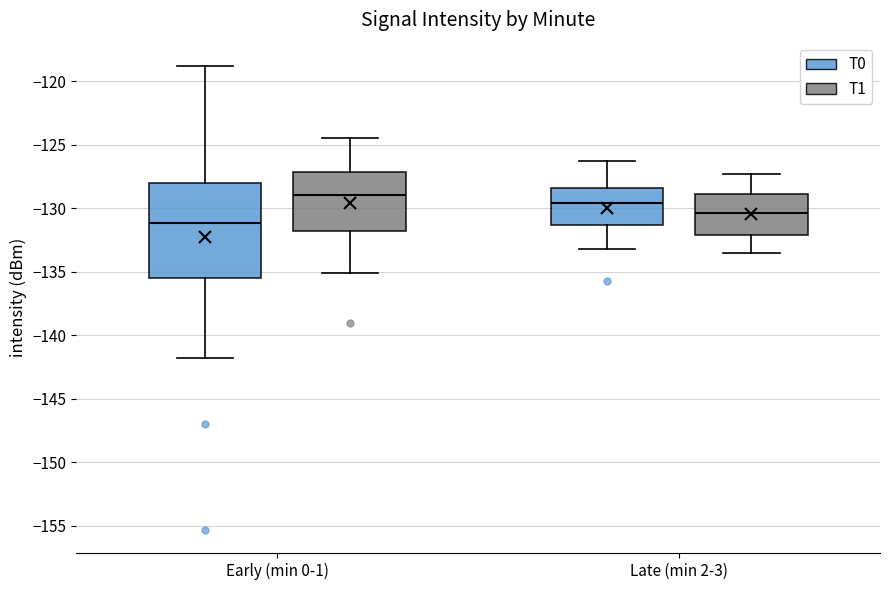

Reading left to right, transcribe this box plot: for each box, give where its median line is, the range the box spans, and where its two whiskers end, as read against the y-axis. The values are not printed on the chart, so give them approximately, as read against the axis.

Early (min 0-1) (T0): median -131.0, box -135.5 to -128.0, whiskers -142.0 to -119.0
Early (min 0-1) (T1): median -129.0, box -132.0 to -127.0, whiskers -135.0 to -124.5
Late (min 2-3) (T0): median -129.5, box -131.5 to -128.5, whiskers -133.0 to -126.5
Late (min 2-3) (T1): median -130.5, box -132.0 to -129.0, whiskers -133.5 to -127.5